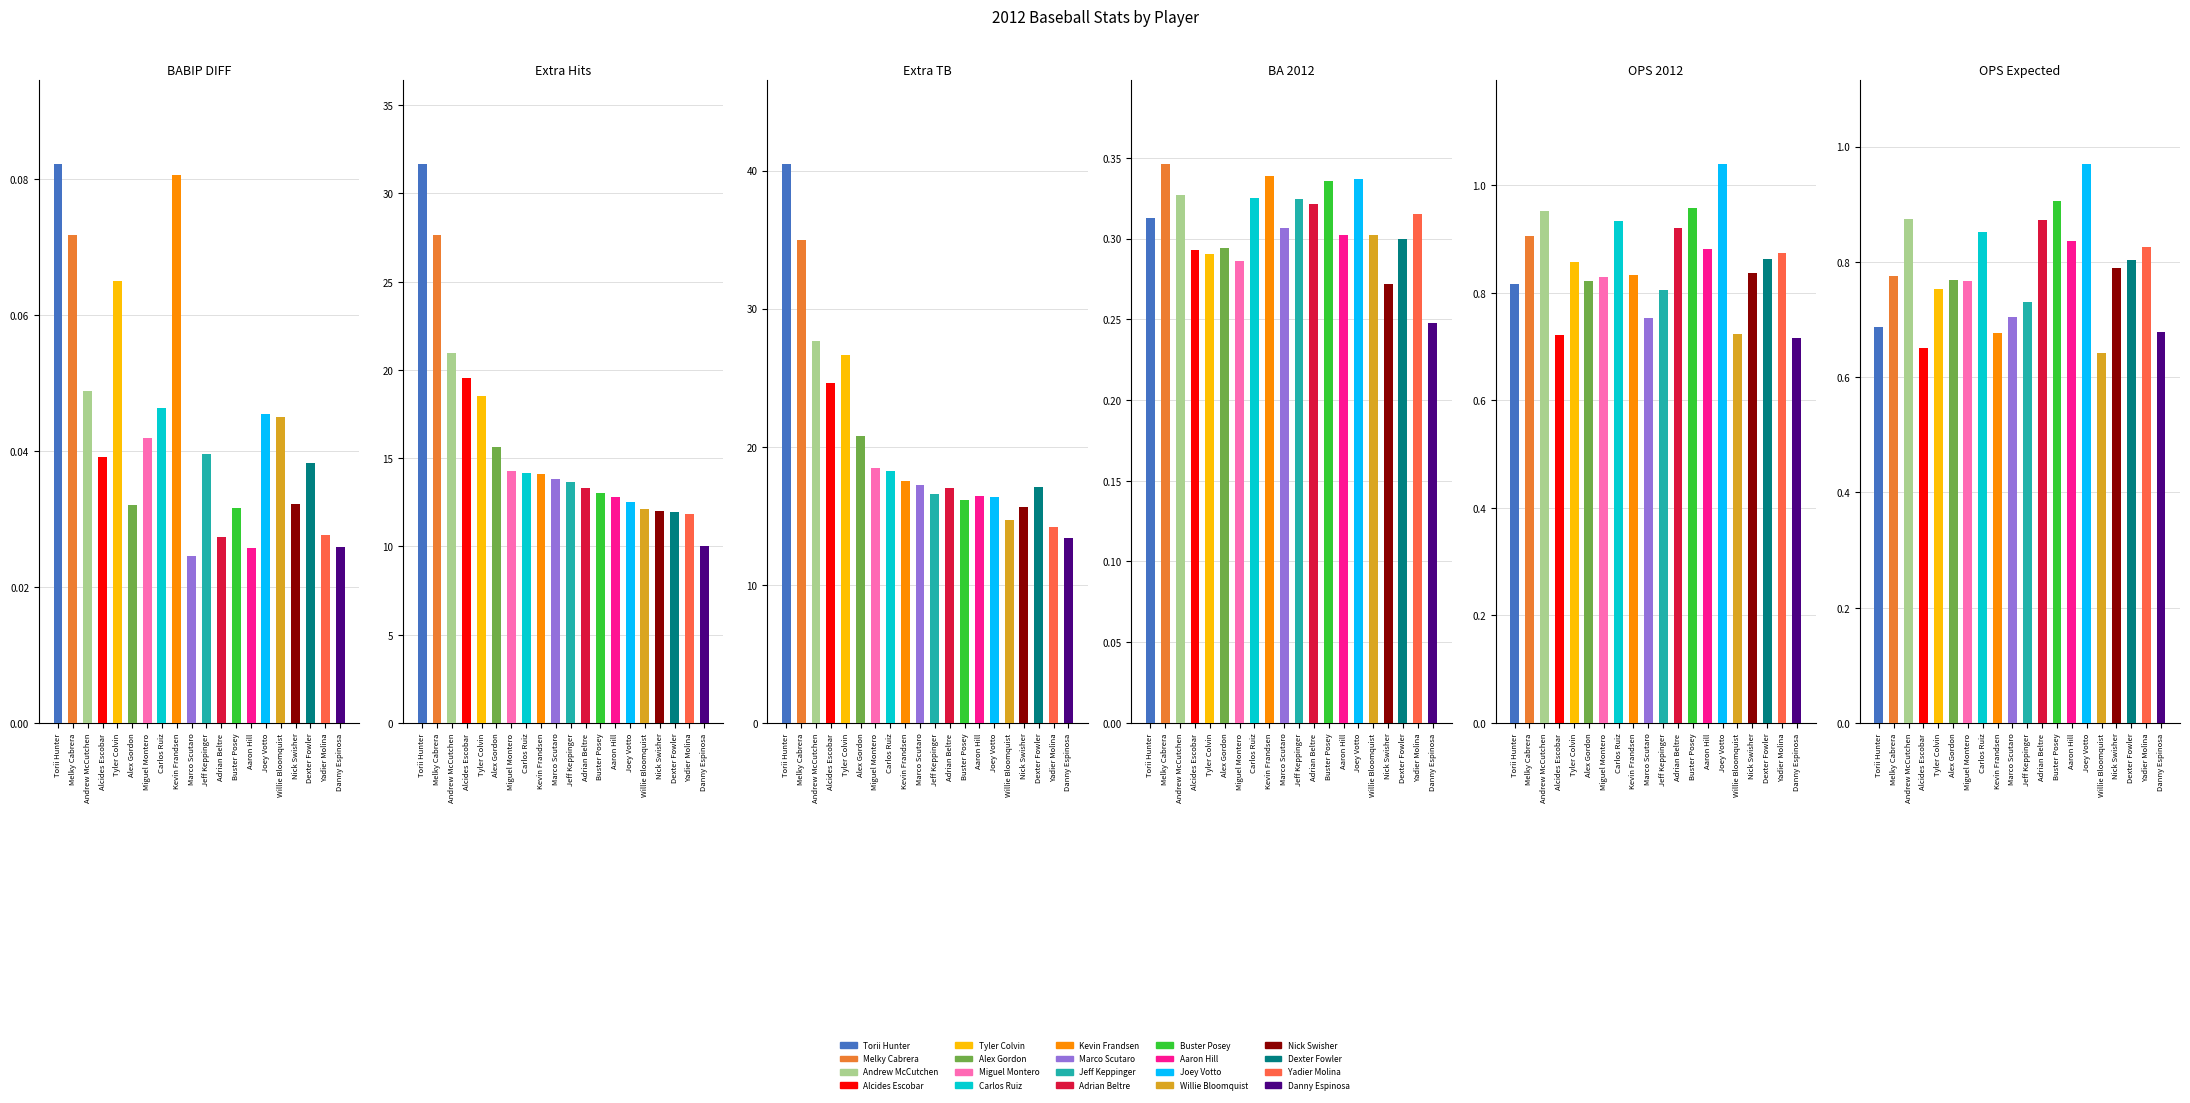

Count the number of categories in the chart.

20